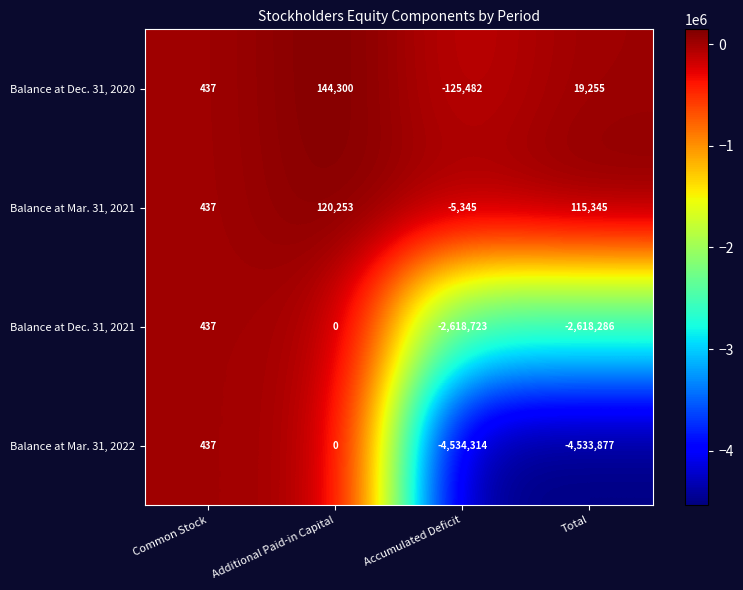

The value of Balance at Mar. 31, 2021 at Total is 115345. True or false?

True